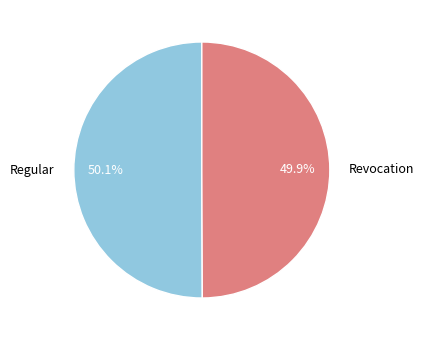

Count the number of slices in the pie.

2